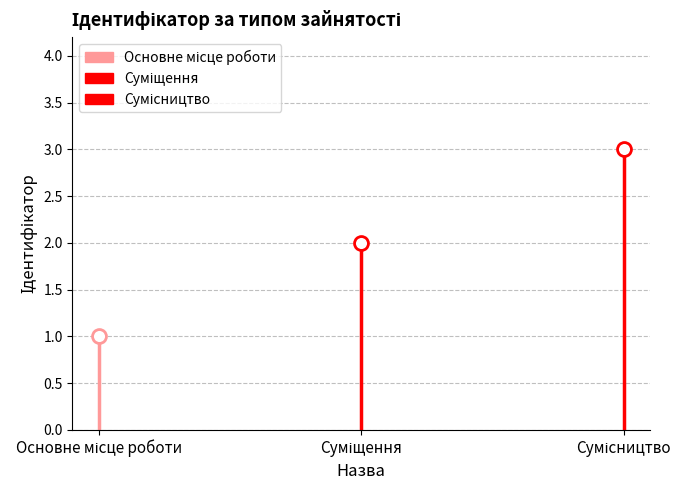

What is the minimum value shown in the chart?

1